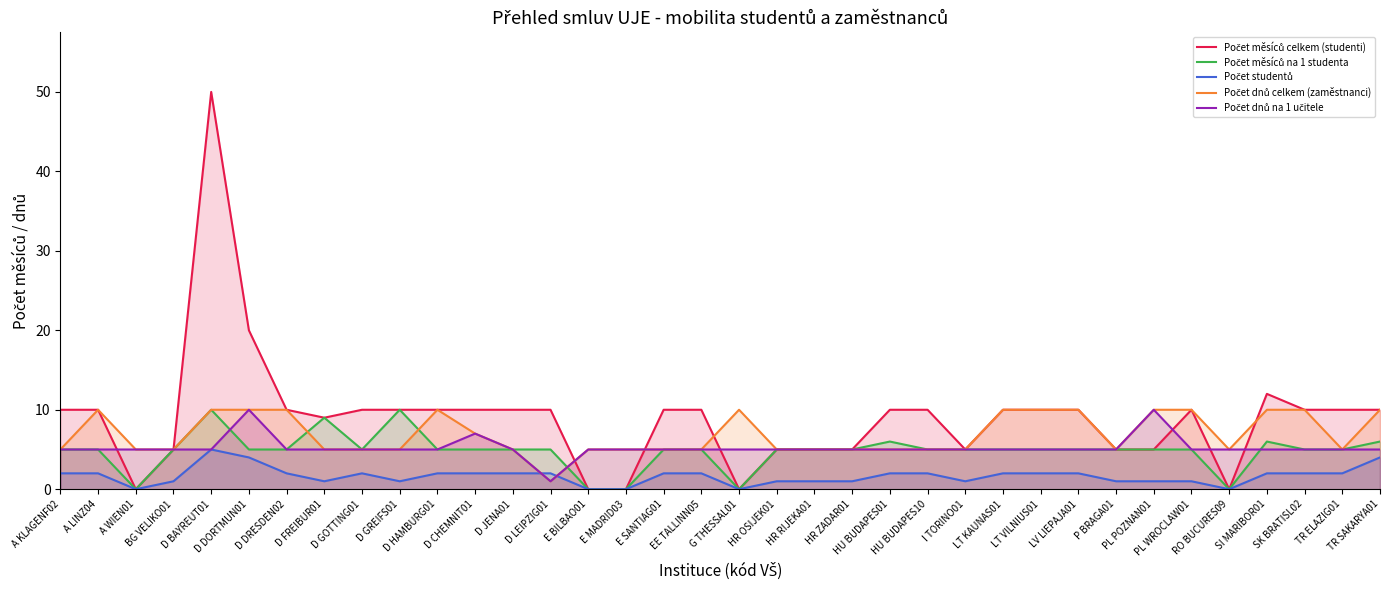

At how many categories does at least one series exceed 45?

1